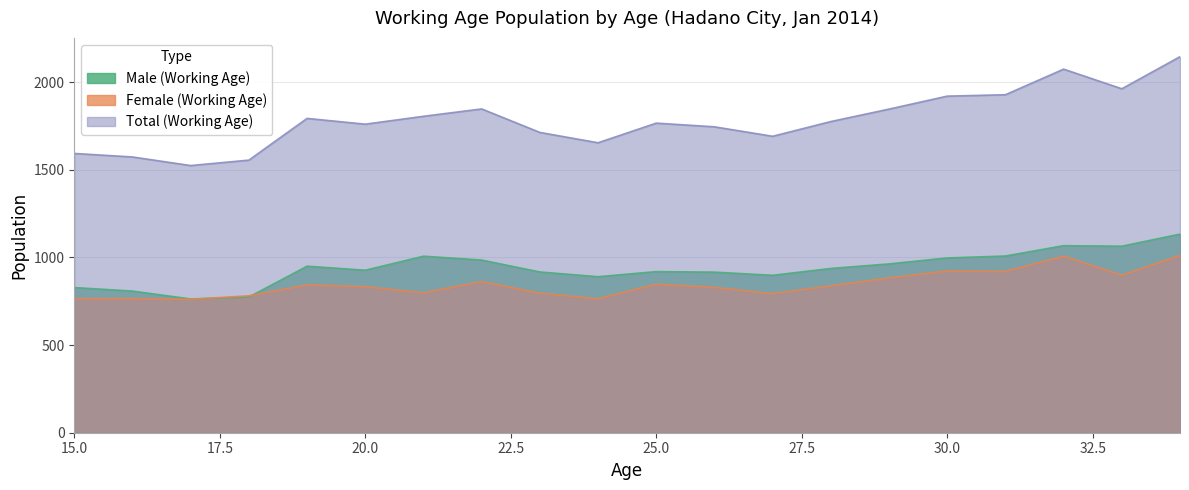

What is the difference between the maximum and minimum values in the Male (Working Age) series?

370